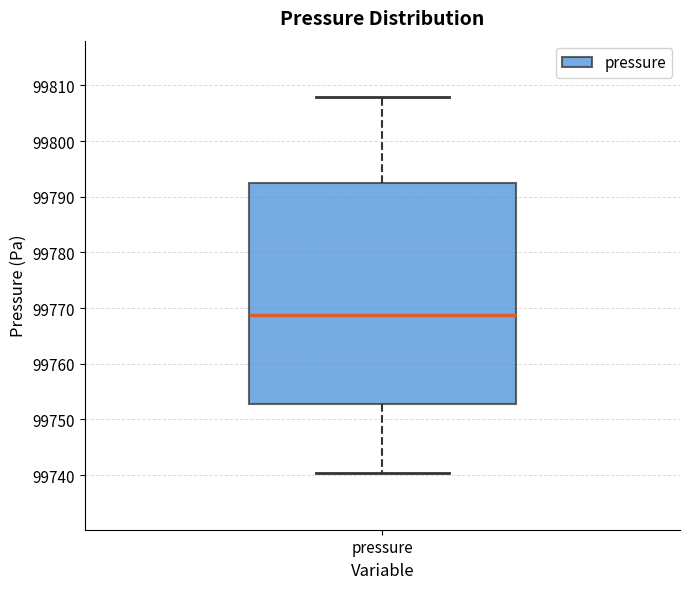

Where is the upper edge of the box for pressure on the y-axis? The values are not printed on the chart, so give them approximately, as read against the axis.

99793